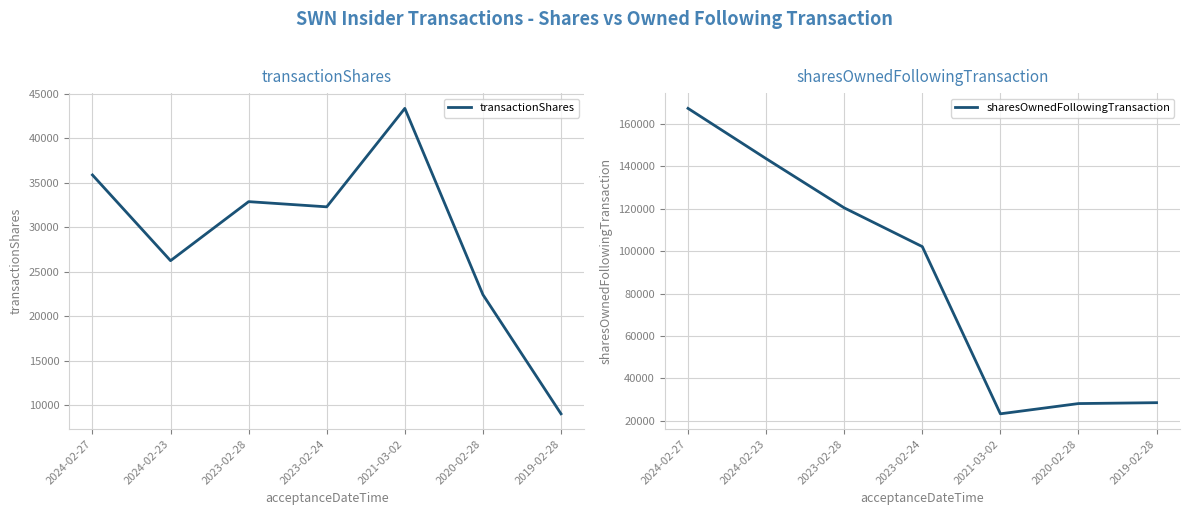

Reading right to left, transcribe all the data shown in this chart.

transactionShares: 2019-02-28=9015	2020-02-28=22410	2021-03-02=43347	2023-02-24=32280	2023-02-28=32864	2024-02-23=26229	2024-02-27=35863
sharesOwnedFollowingTransaction: 2019-02-28=28460	2020-02-28=28038	2021-03-02=23203	2023-02-24=102154	2023-02-28=120455	2024-02-23=143689	2024-02-27=167425